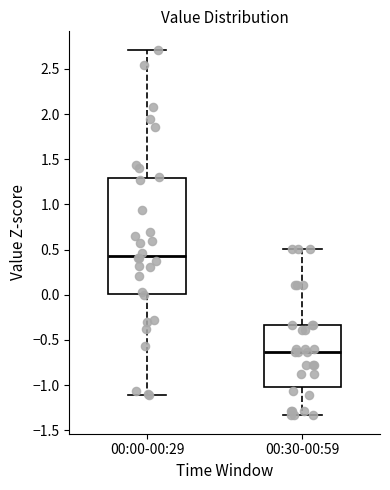

Comparing the boxes themselves (not the whiskers), which one is the tallest?

00:00-00:29